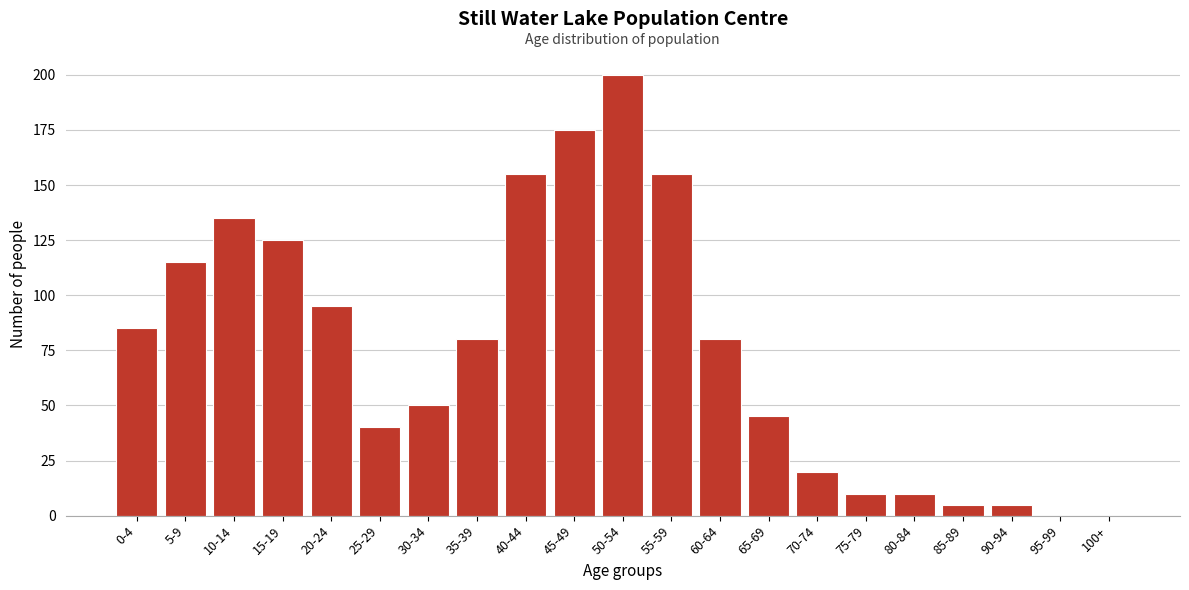

Reading right to left, what are all the values shown in this chart?

100+=0	95-99=0	90-94=5	85-89=5	80-84=10	75-79=10	70-74=20	65-69=45	60-64=80	55-59=155	50-54=200	45-49=175	40-44=155	35-39=80	30-34=50	25-29=40	20-24=95	15-19=125	10-14=135	5-9=115	0-4=85